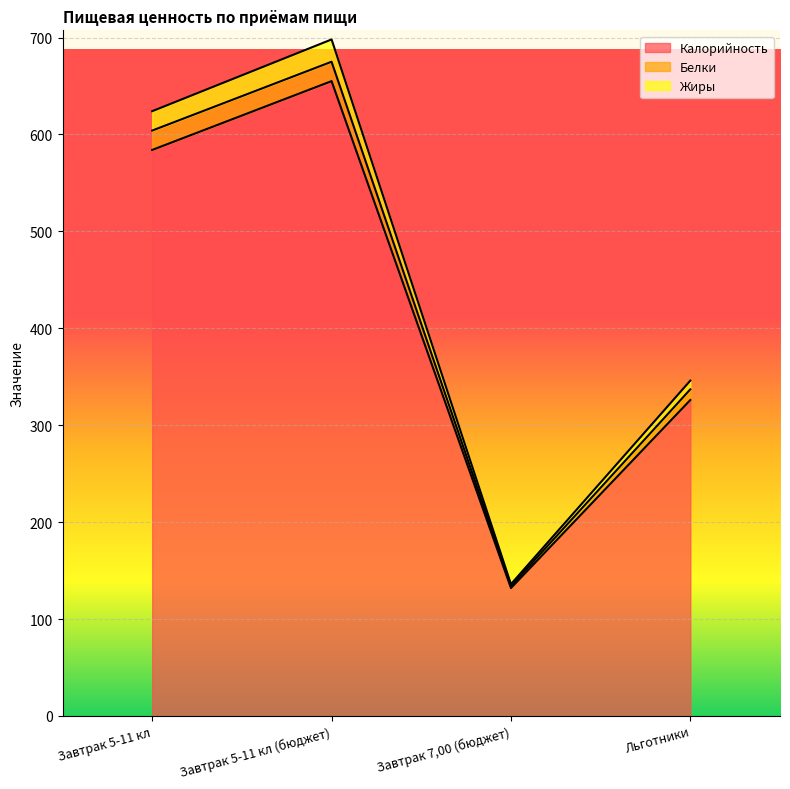

How many lines are shown in the chart?

3